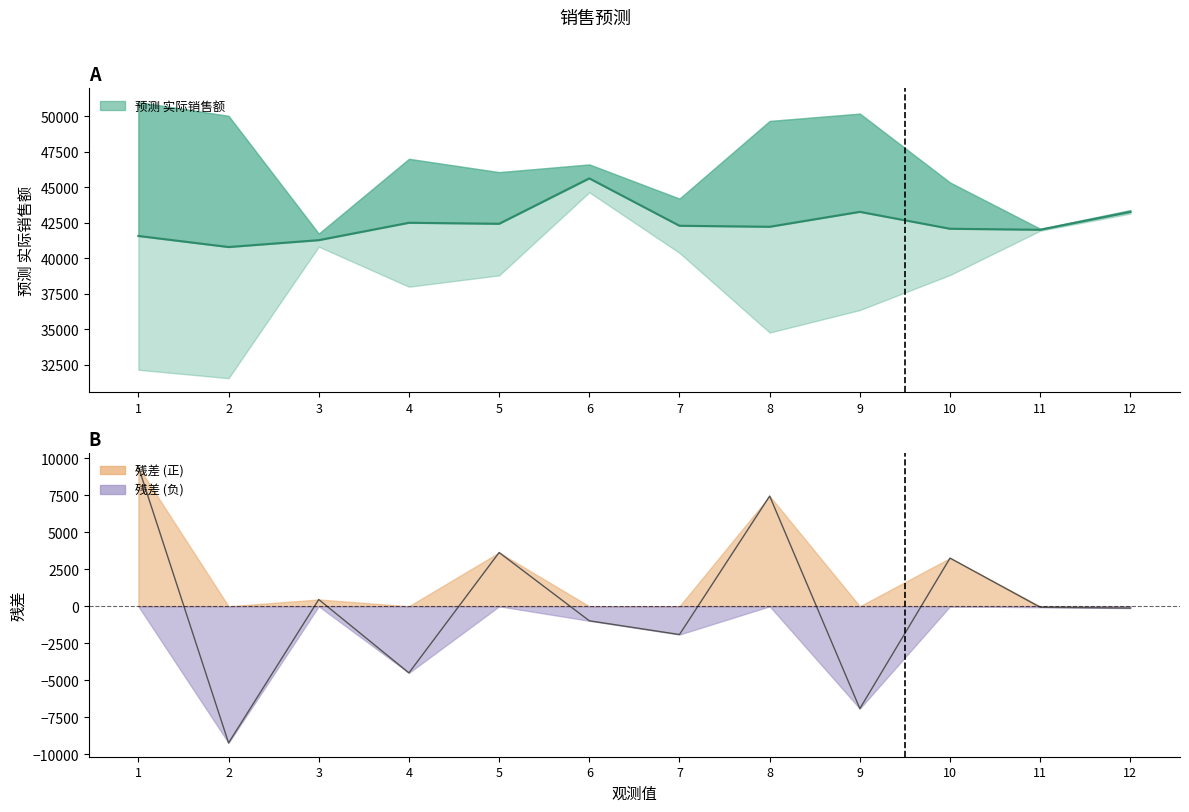

At which label does 预测 实际销售额 reach its minimum?

2